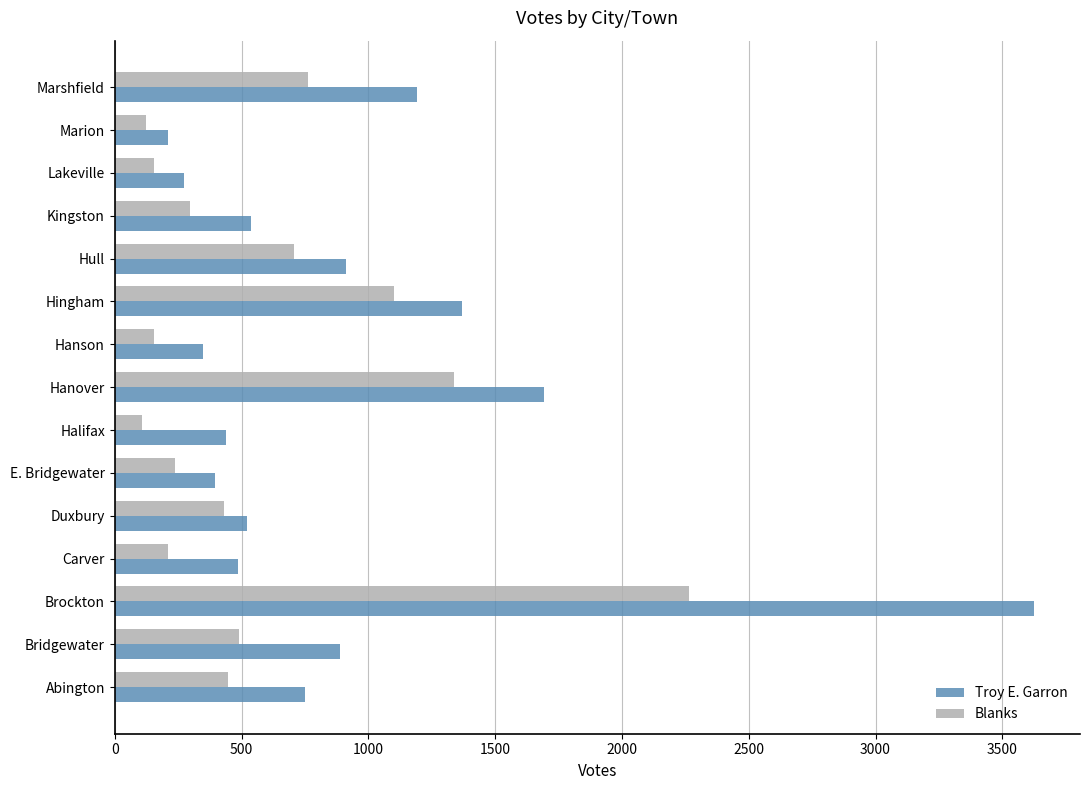

Which series has the largest range (max minus min)?

Troy E. Garron